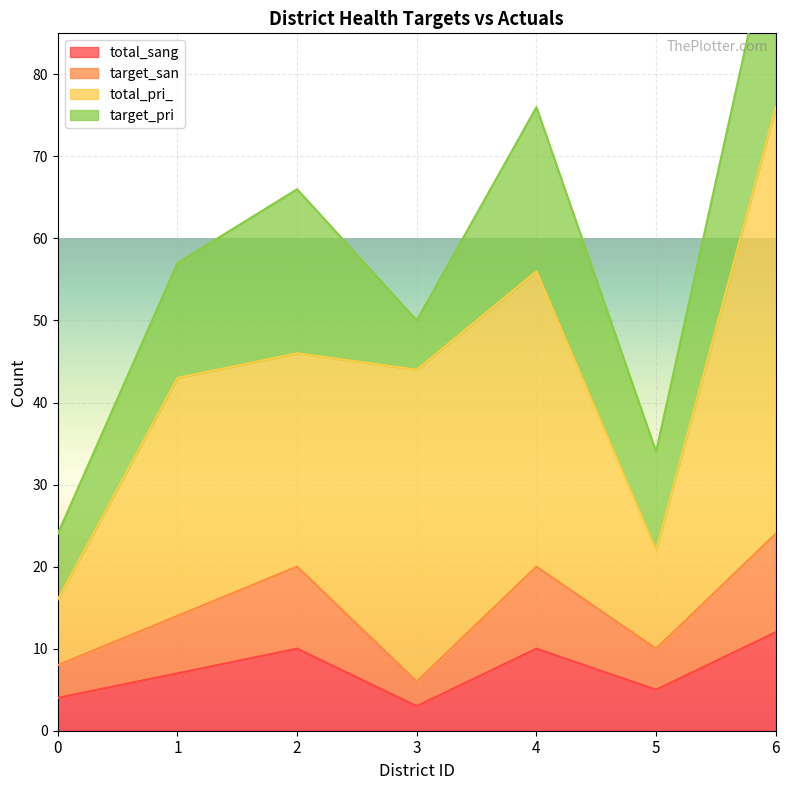

Which category has the highest value in the total_sang series?

6